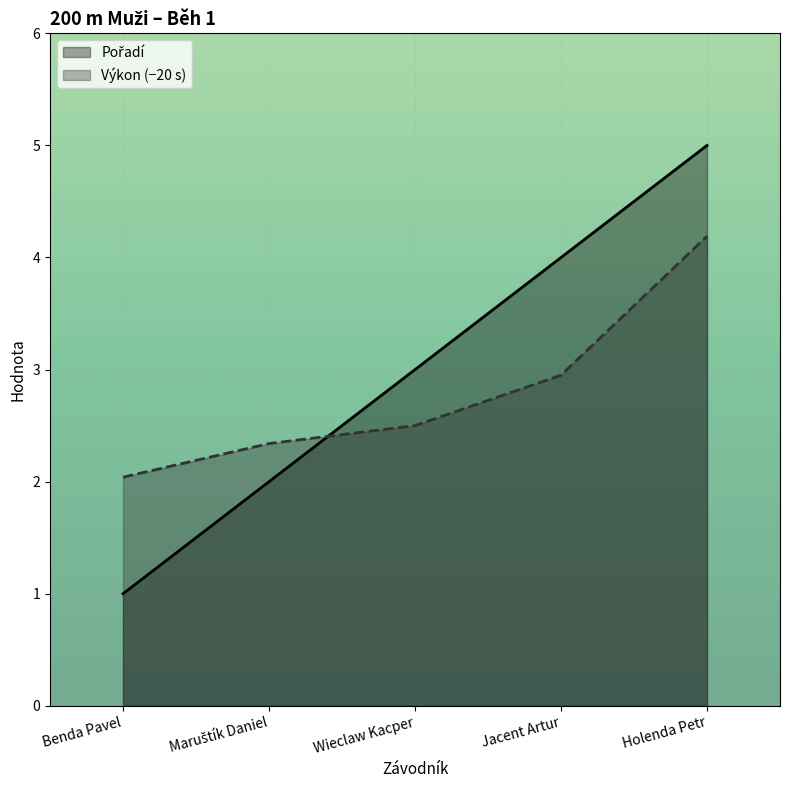

Rank the series at Jacent Artur from highest to lowest value.

Pořadí, Výkon (−20 s)